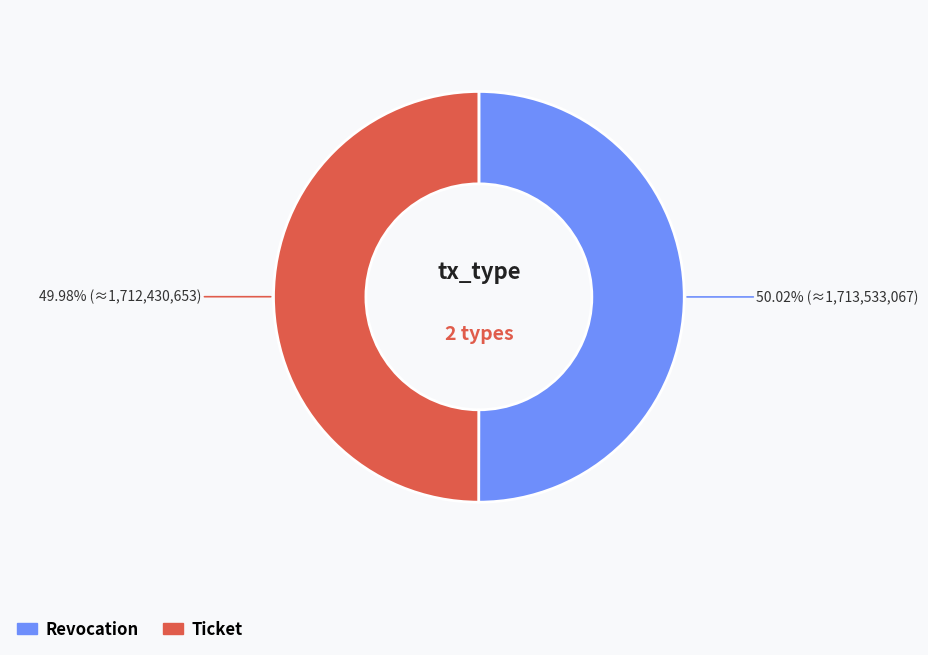

What is the ratio of the value at Revocation to the value at Ticket?

1.0